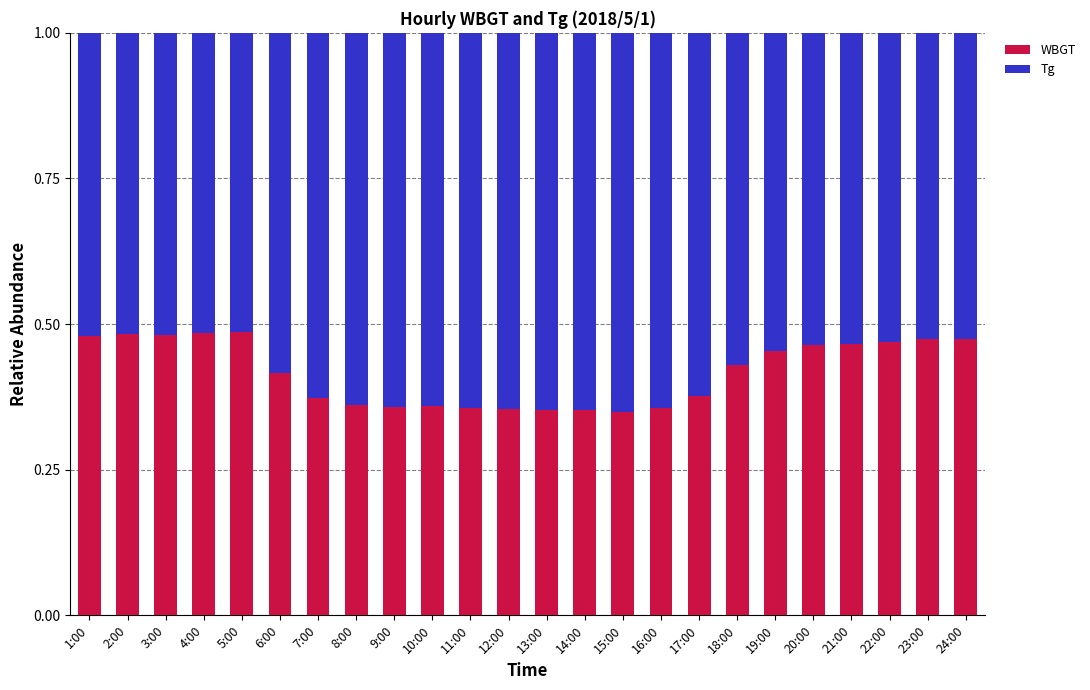

Is it true that WBGT equals 0.5 at 14:00?

False